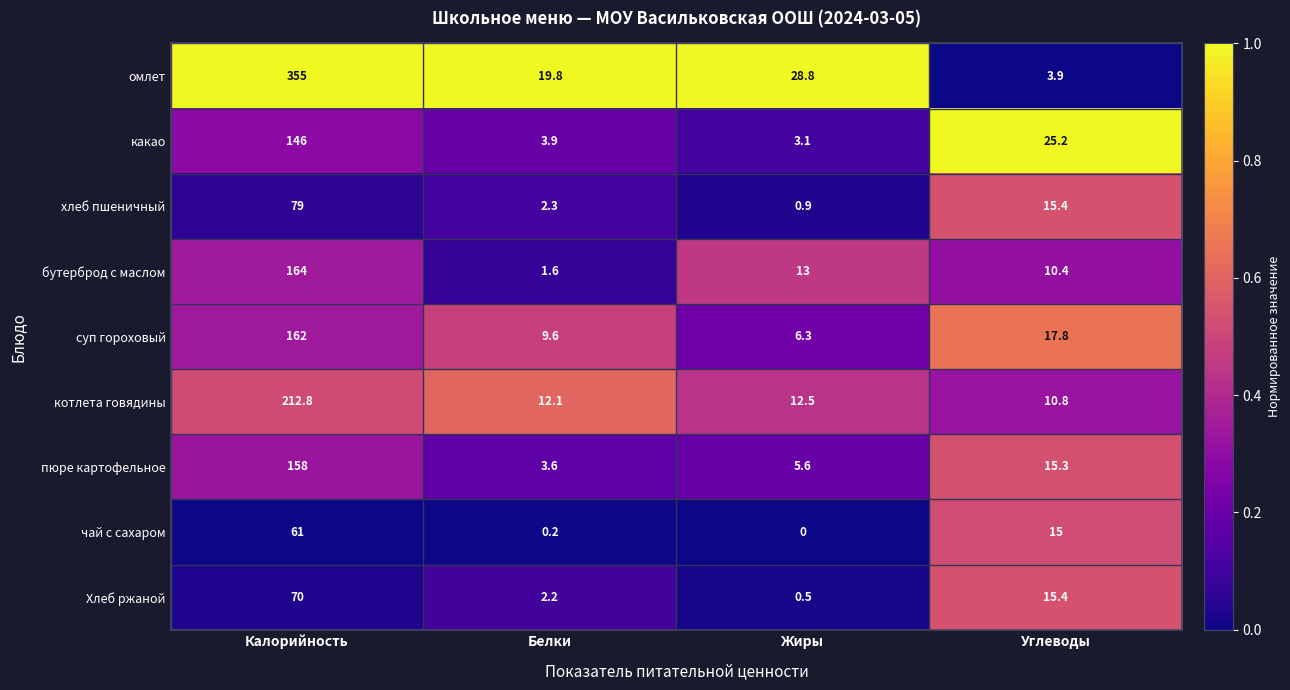

What is the difference between the котлета говядины values at Углеводы and Жиры?

1.7